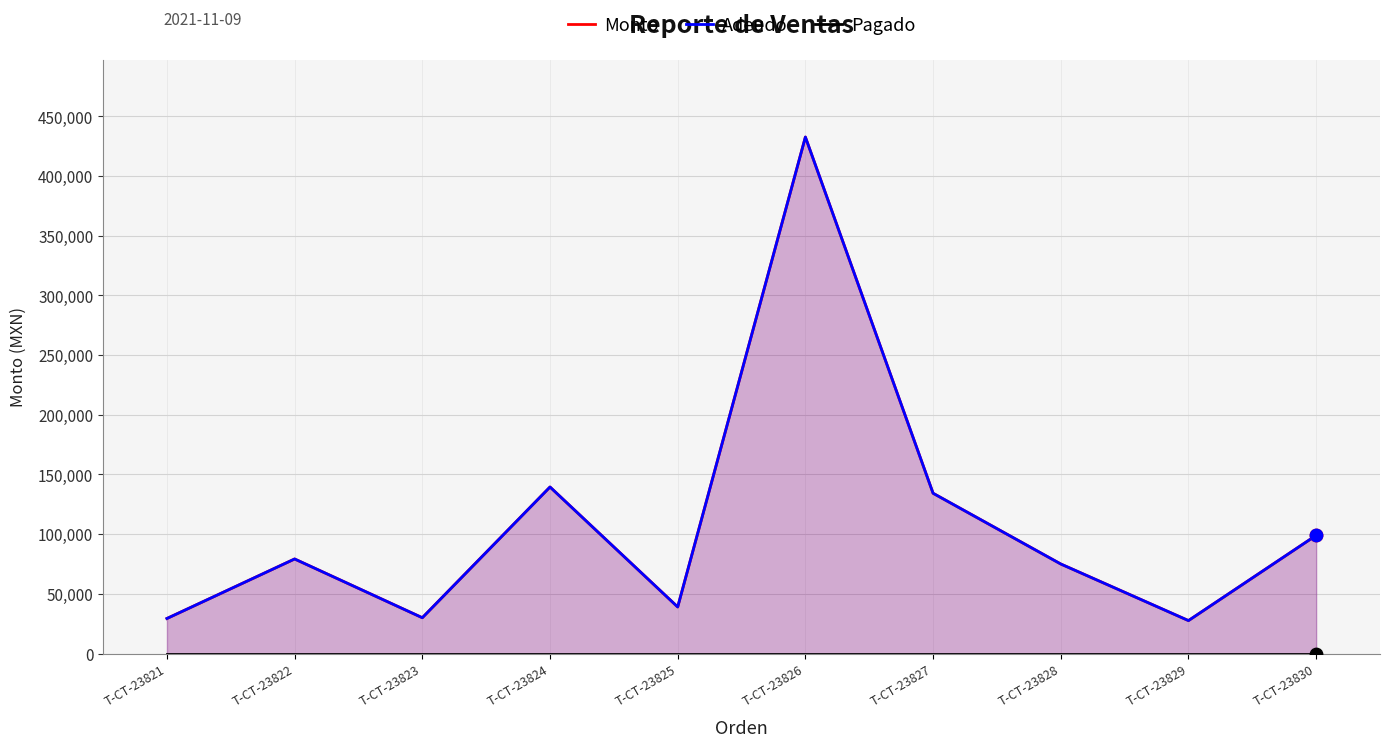

Which series has the widest spread of Y values?

Monto